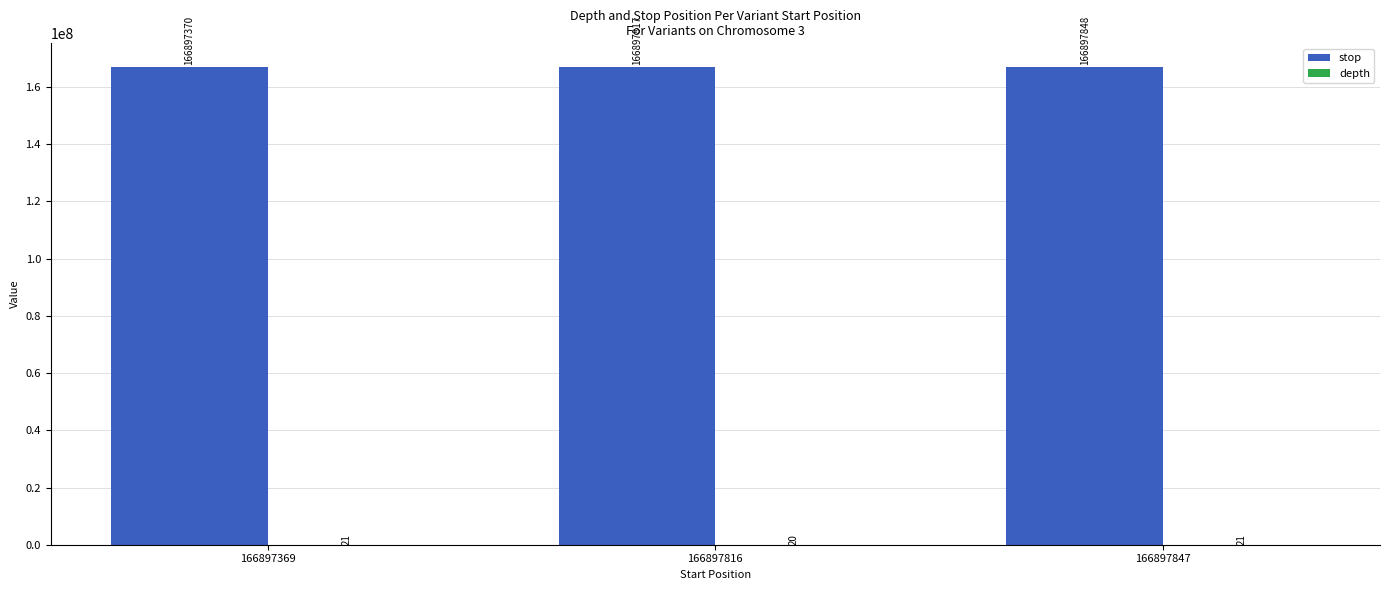

How many categories are shown in the chart?

3